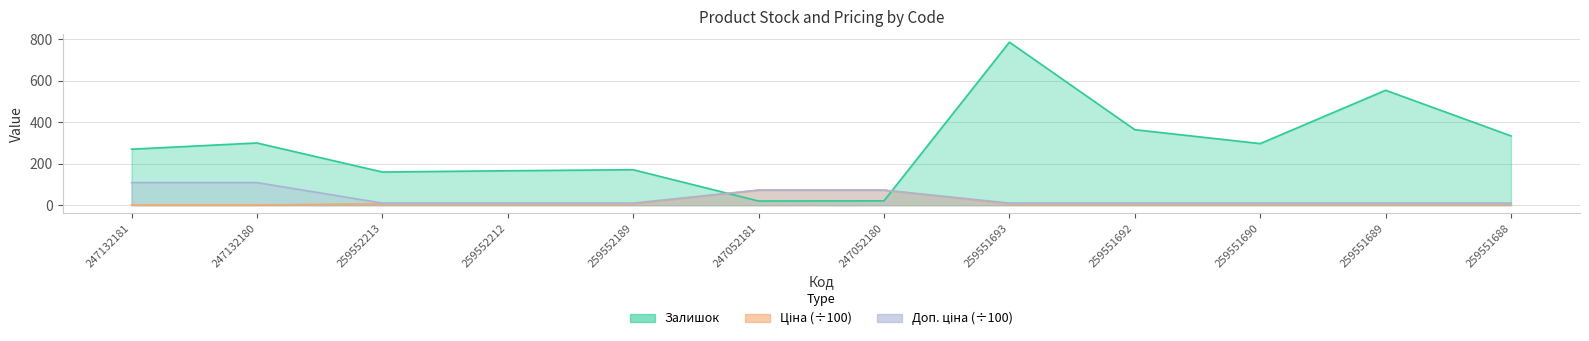

Between 259551689 and 259552213, which is larger?

259551689